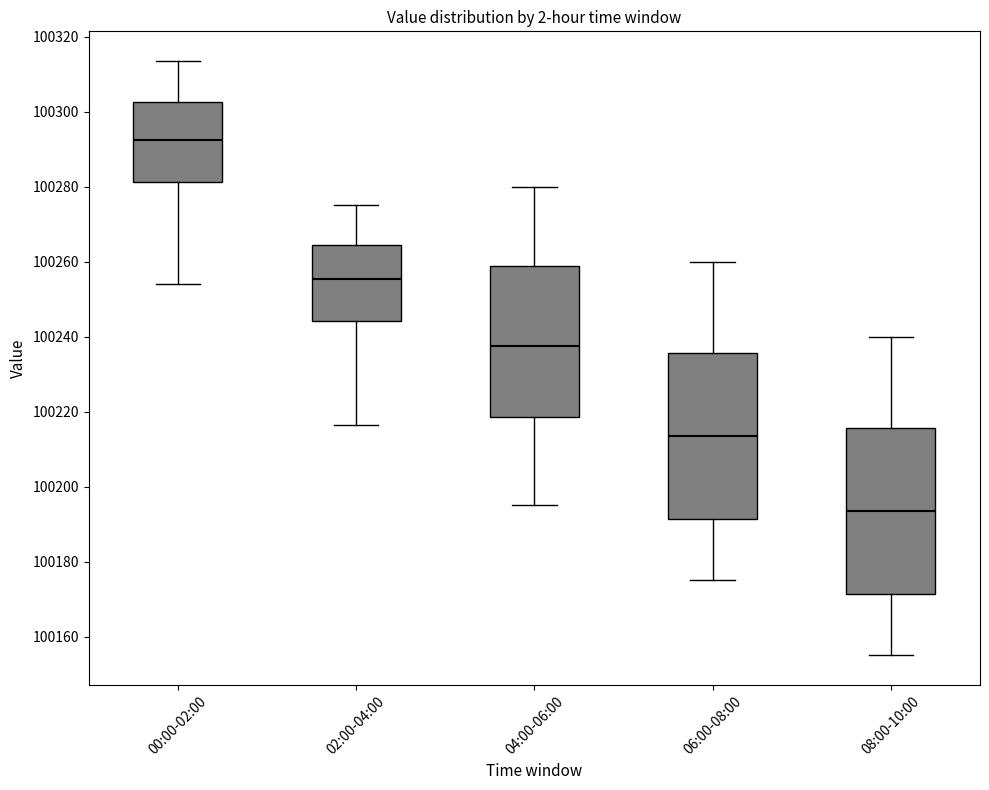

Reading left to right, transcribe this box plot: for each box, give where its median line is, the range the box spans, and where its two whiskers end, as read against the y-axis. The values are not printed on the chart, so give them approximately, as read against the axis.

00:00-02:00: median 100292, box 100282 to 100302, whiskers 100254 to 100314
02:00-04:00: median 100256, box 100244 to 100264, whiskers 100216 to 100276
04:00-06:00: median 100238, box 100218 to 100258, whiskers 100196 to 100280
06:00-08:00: median 100214, box 100192 to 100236, whiskers 100176 to 100260
08:00-10:00: median 100194, box 100172 to 100216, whiskers 100156 to 100240